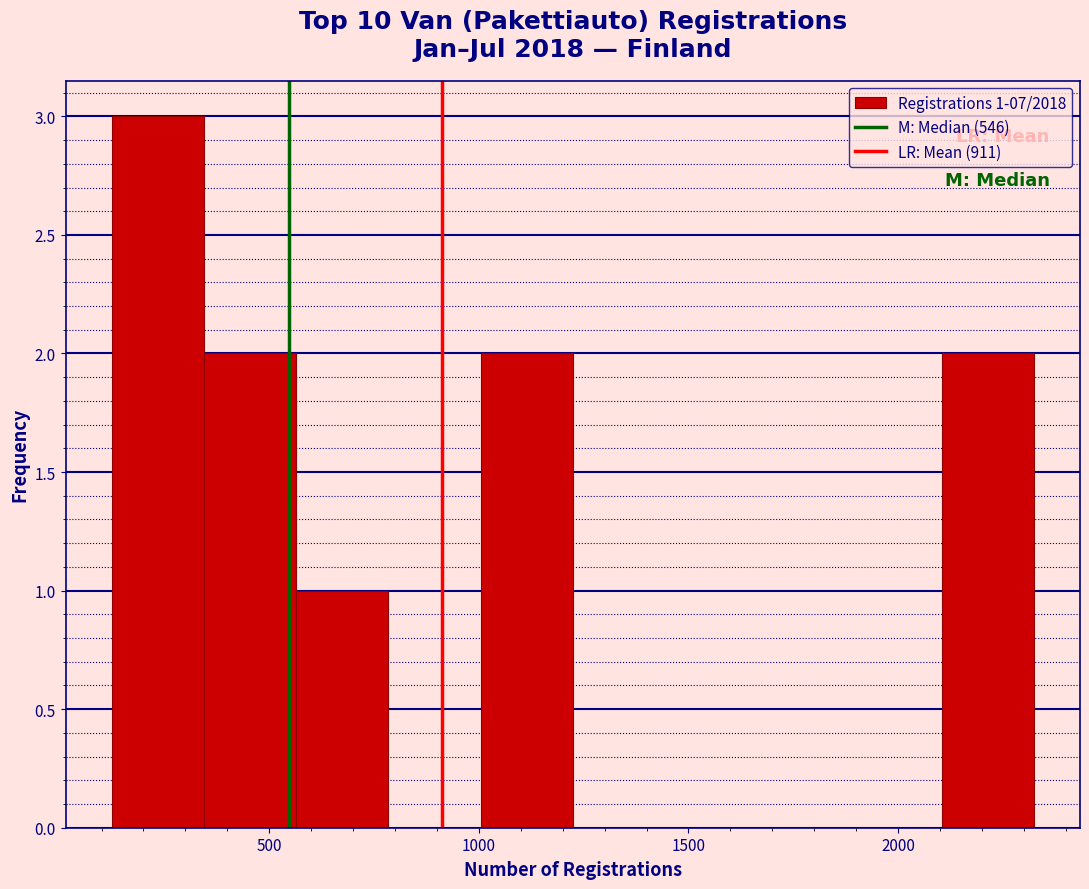

Which range on the x-axis has the tallest bar?

100 to 350